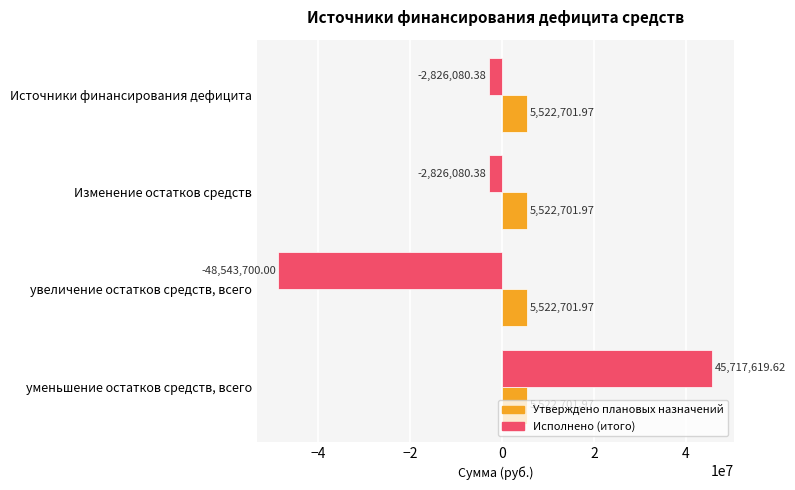

Which series has the widest spread of values?

Исполнено (итого)